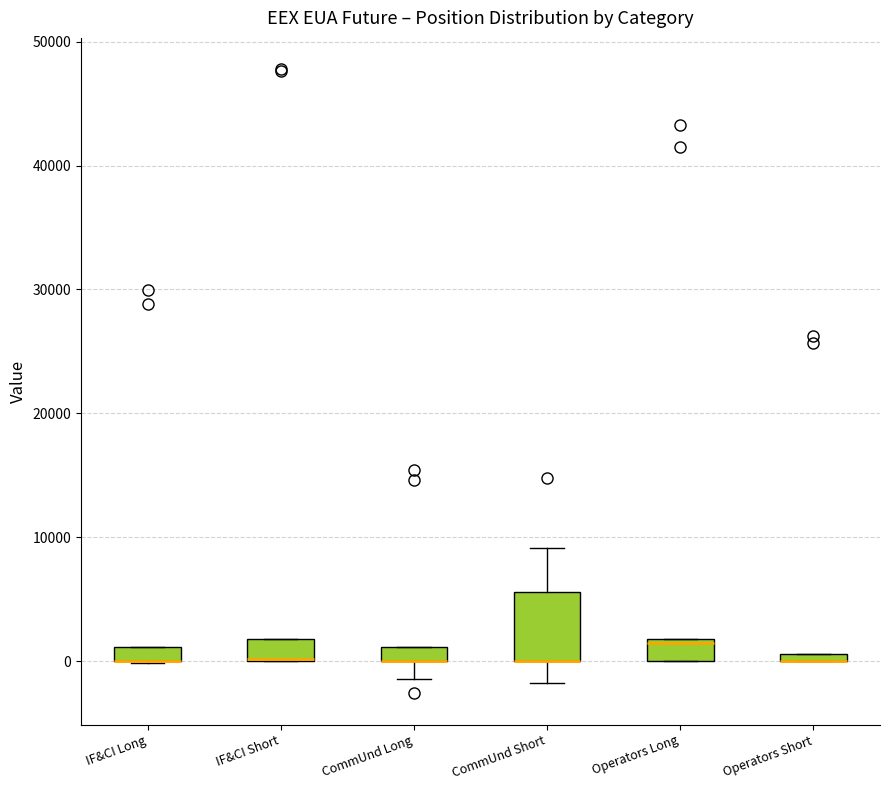

Where is the upper edge of the box for Operators Short on the y-axis? The values are not printed on the chart, so give them approximately, as read against the axis.

1000